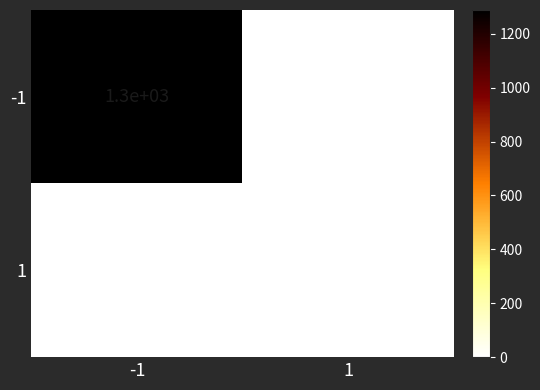

List the series in order of their peak value, lowest first.

1, -1